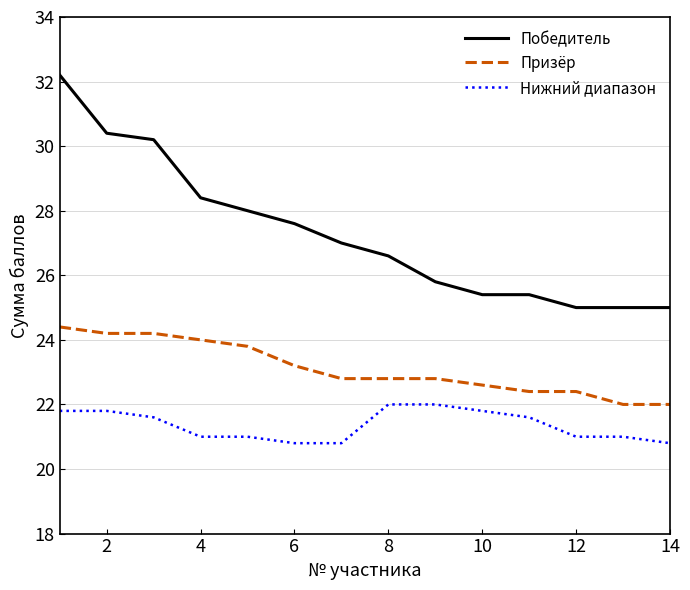

Which series has the largest range (max minus min)?

Победитель